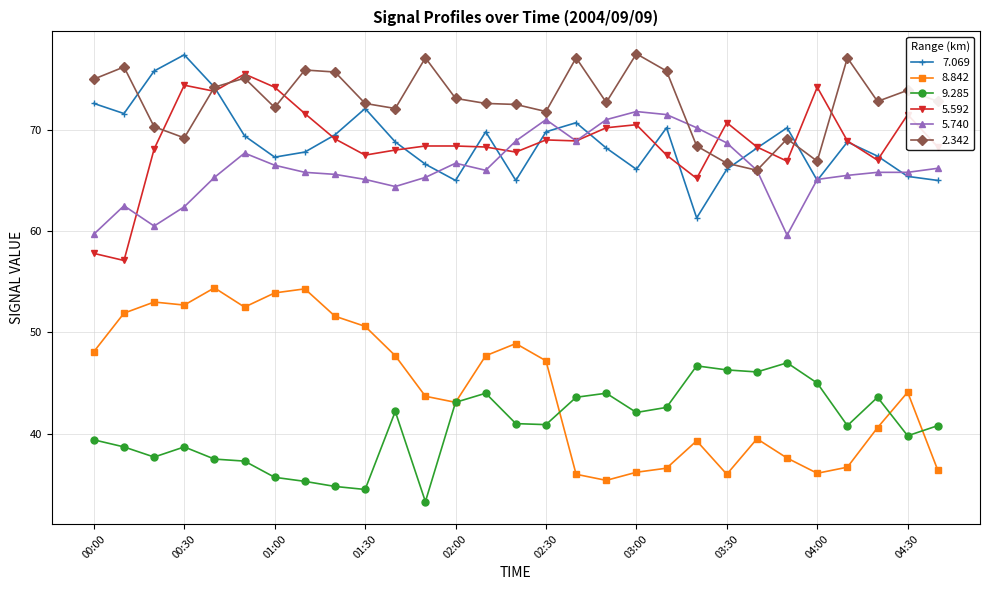

True or false: 2.342 has more than 1 interior local peaks.

True